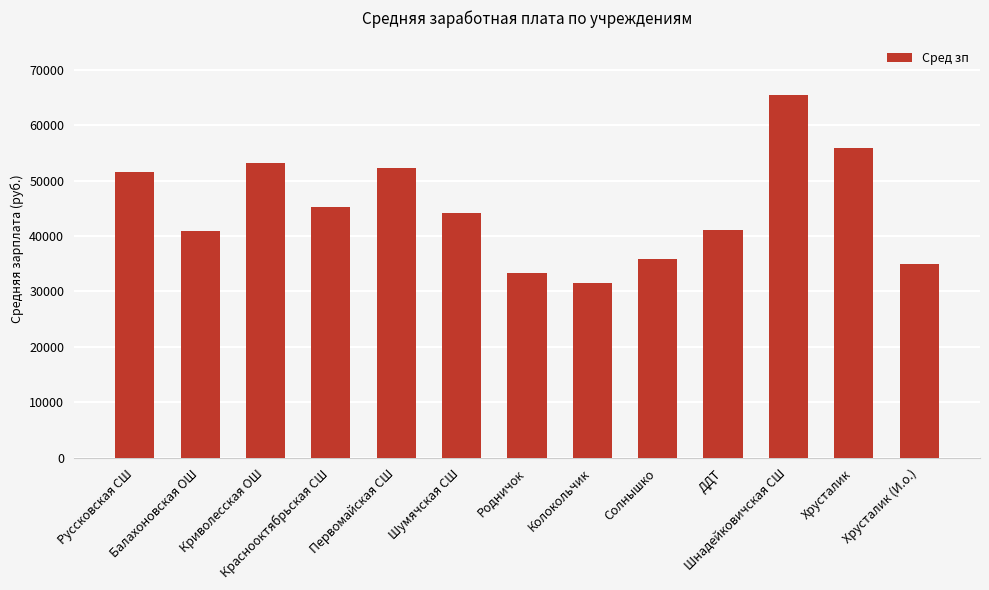

What is the maximum value shown in the chart?

65465.4